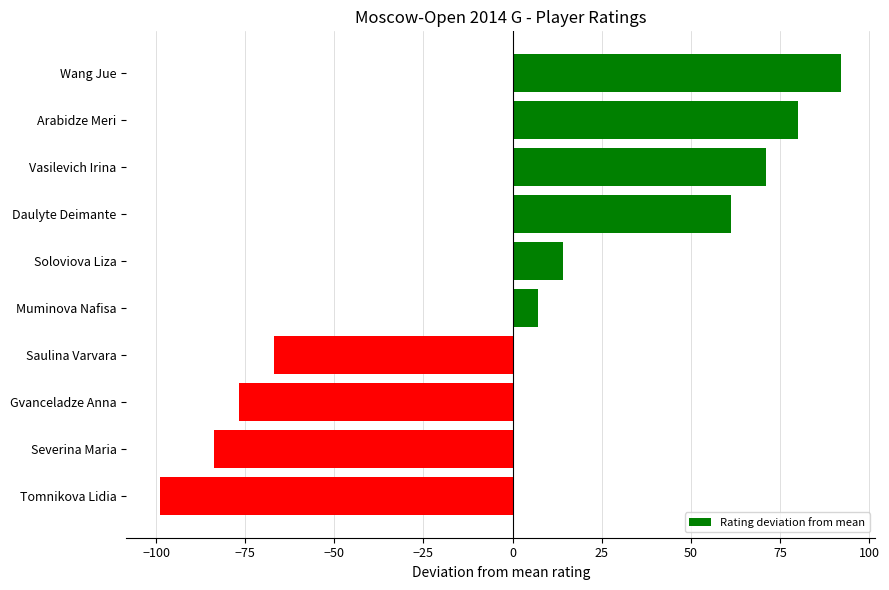

Is it true that the value at Severina Maria is -83.8?

True